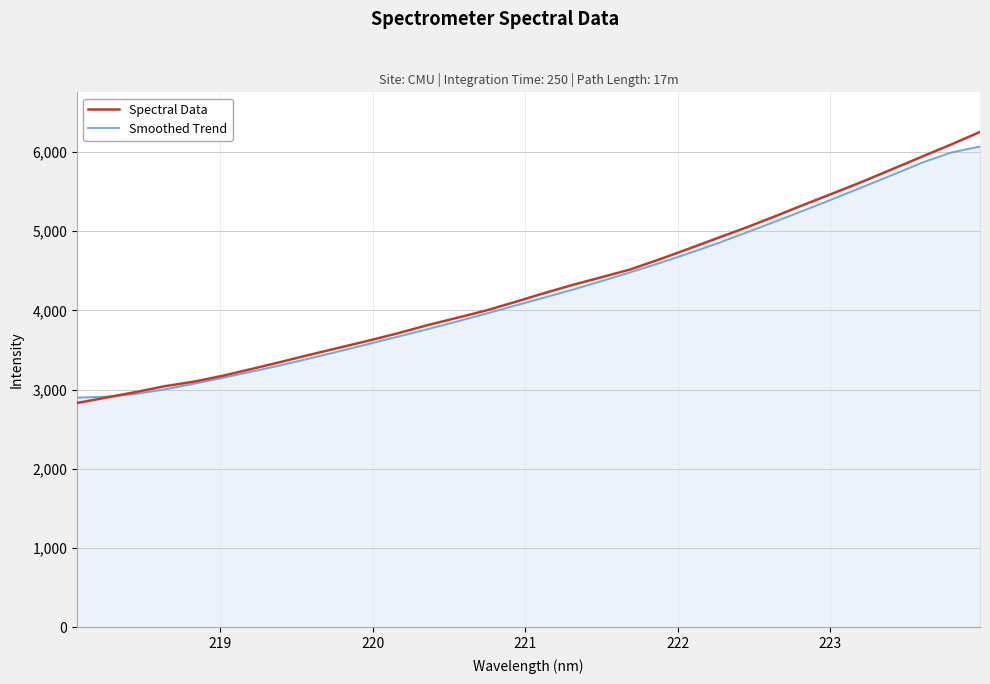

What is the highest value of the Smoothed Trend series?

6070.1